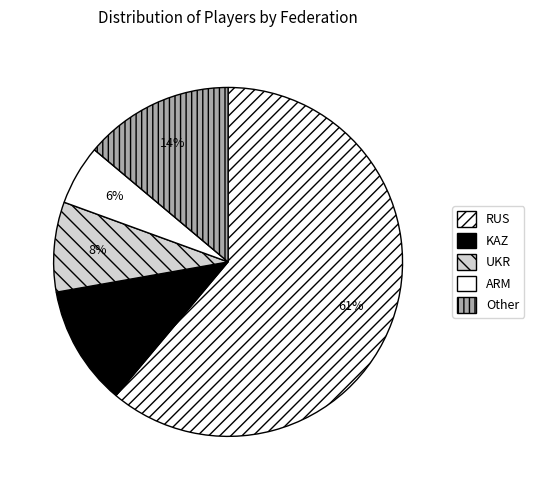

What is the smallest slice in the pie chart?

ARM